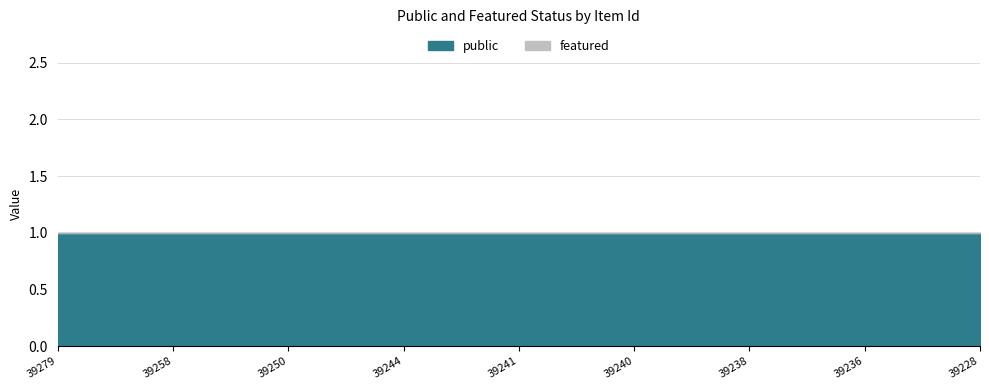

Which series has the largest range (max minus min)?

public